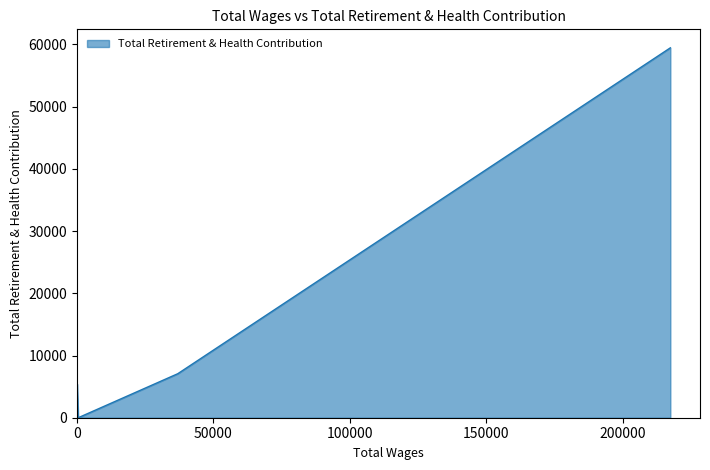

What is the sum of all values?

71979